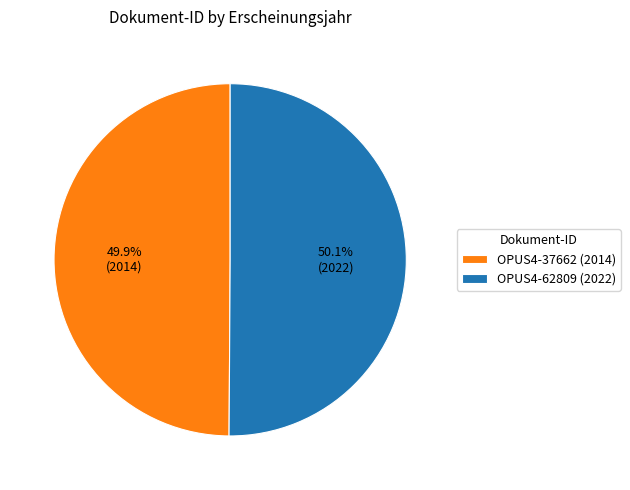

What portion of the pie excludes OPUS4-62809 (2022)?

49.9%